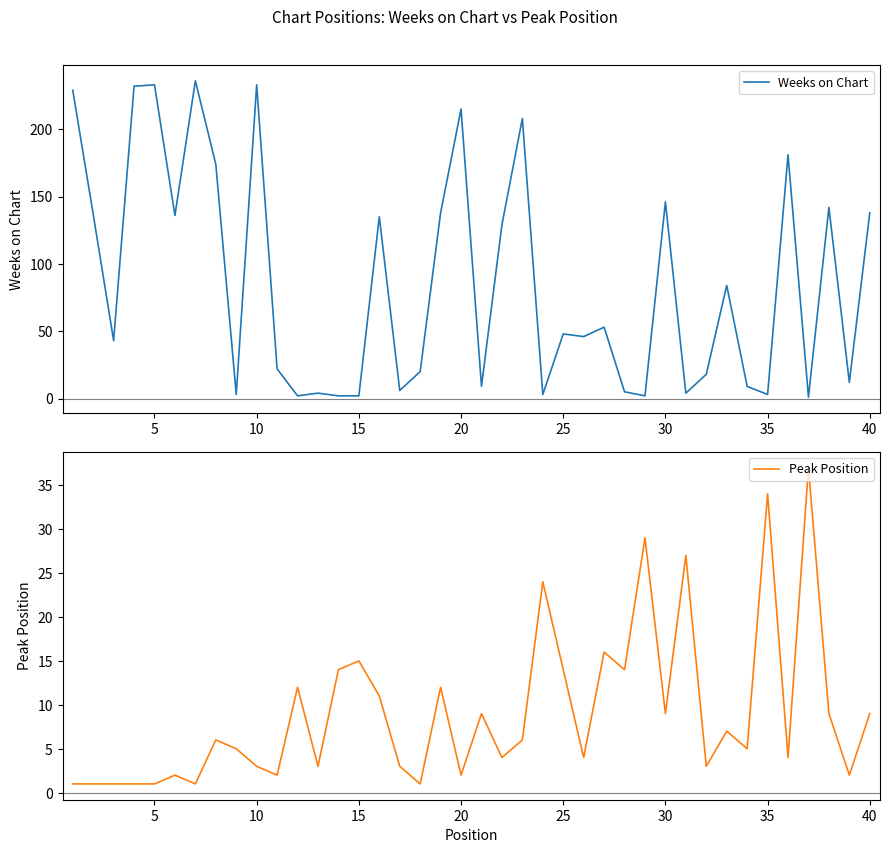

True or false: Weeks on Chart has a value of 2 at 15.

True